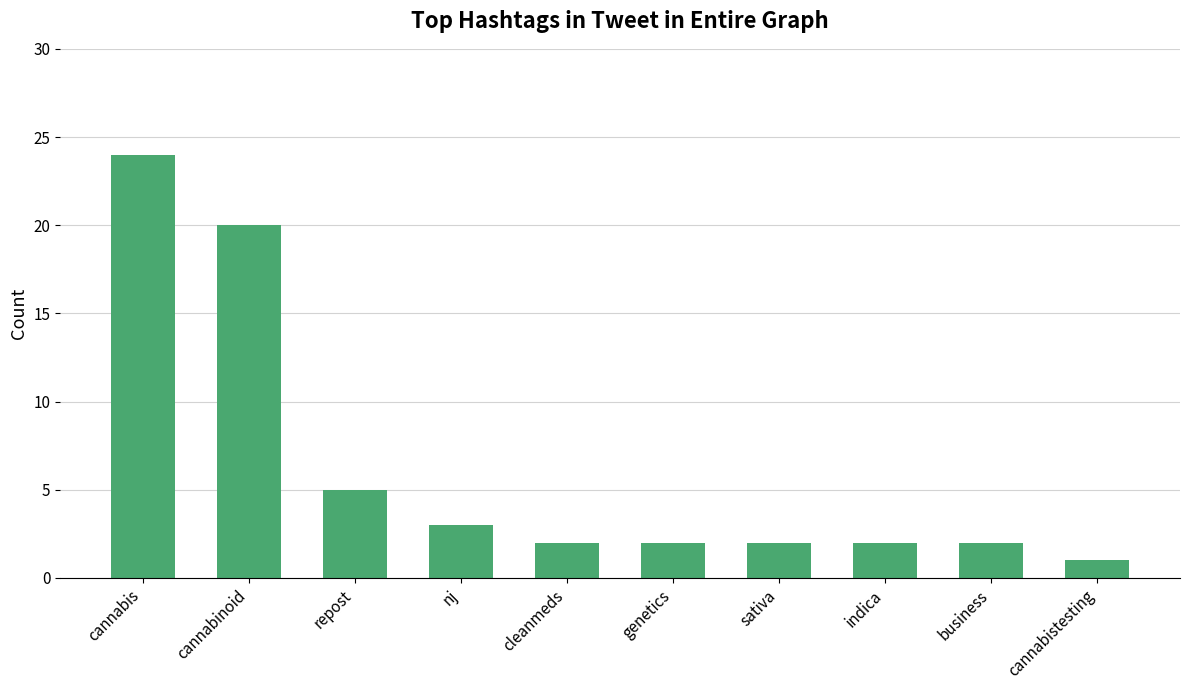

What is the ratio of the value at cannabinoid to the value at genetics?

10.0